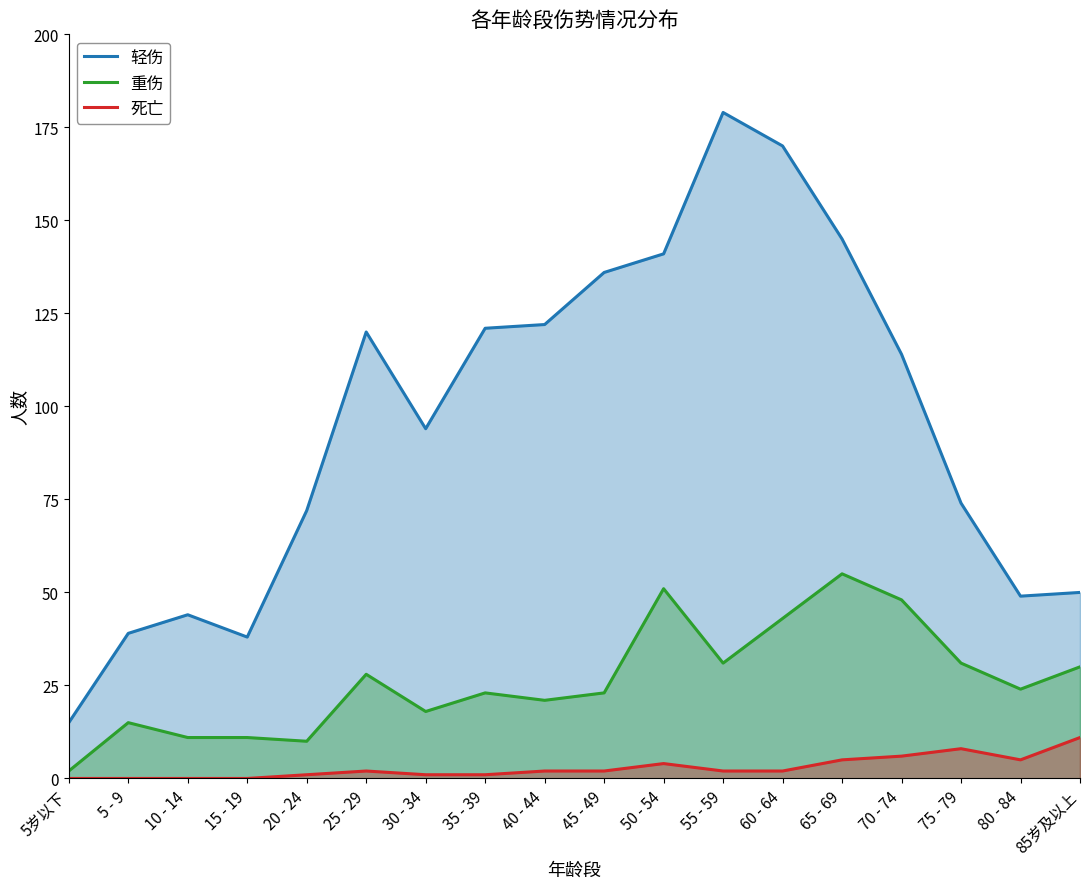

At which label is 死亡 closest to 5?

65 - 69